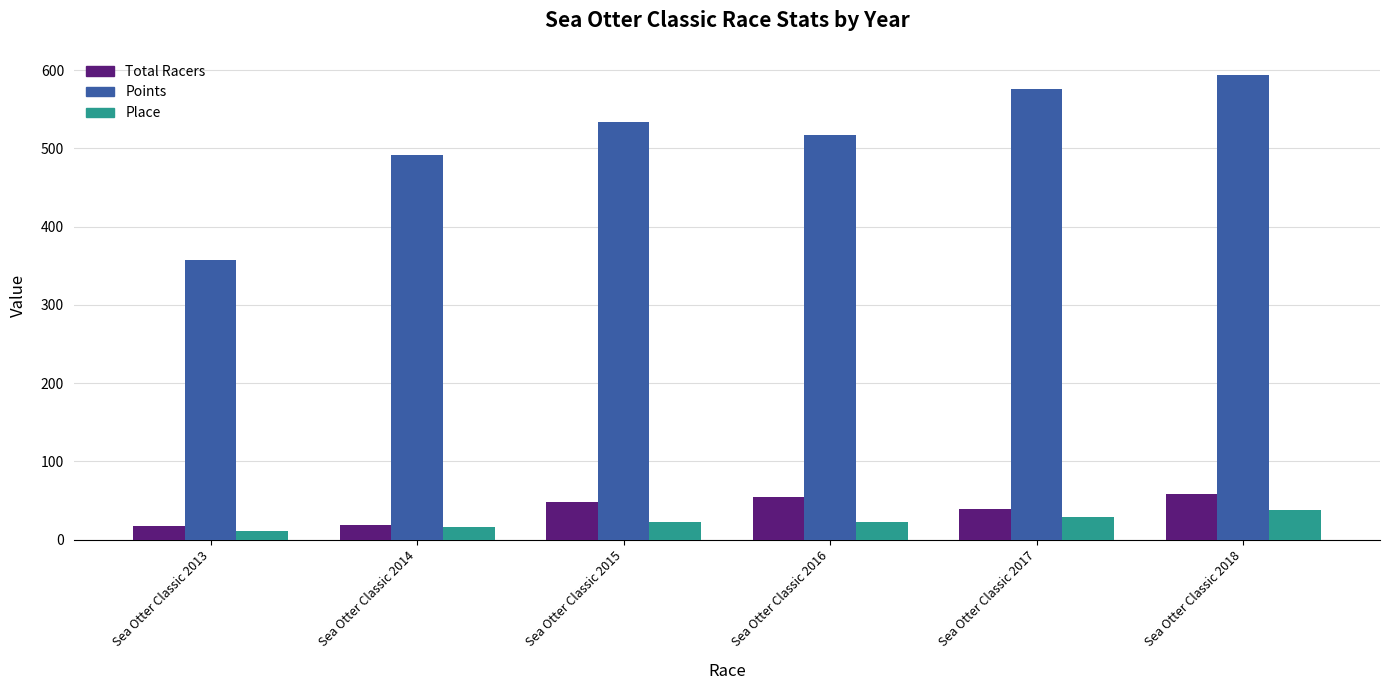

True or false: Points has a value of 303.2 at Sea Otter Classic 2015.

False